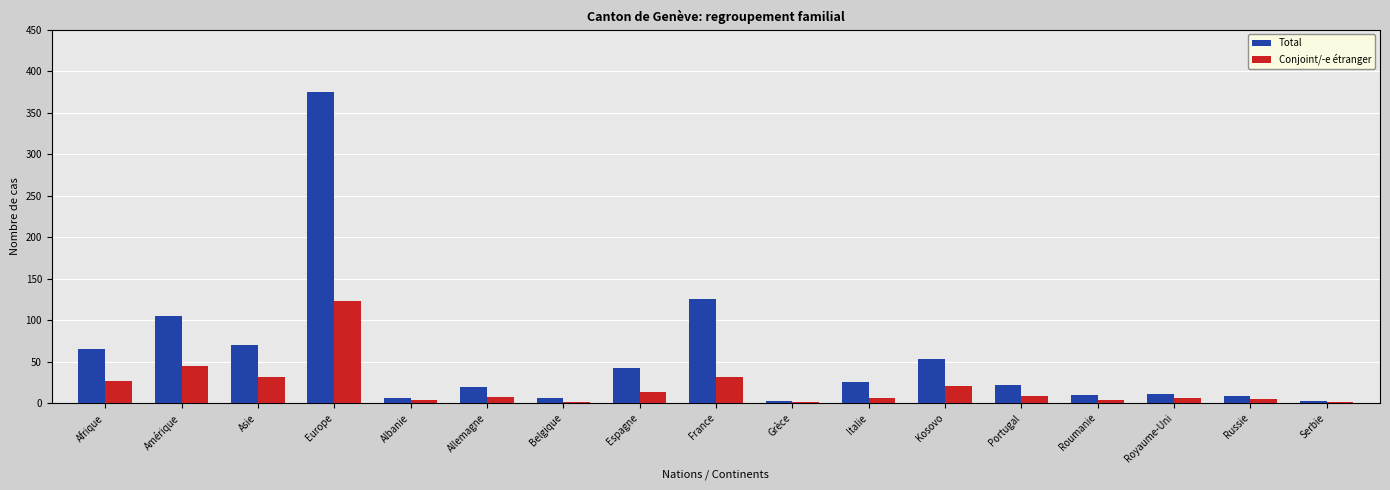

Is it true that Total equals 65 at Afrique?

True